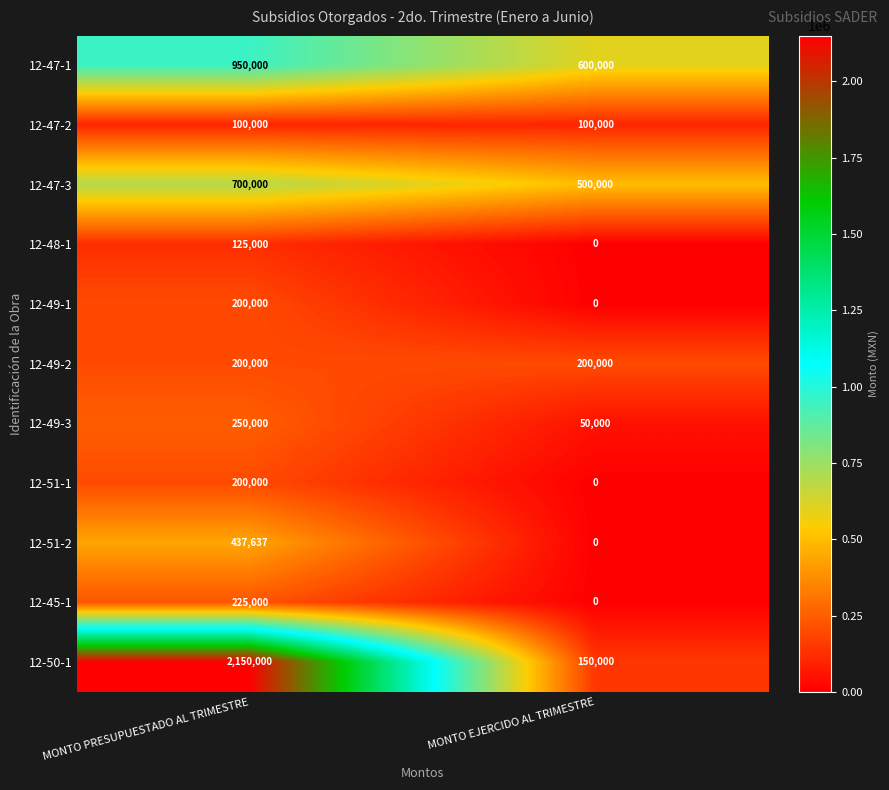

What is the maximum value for 12-45-1?

225000